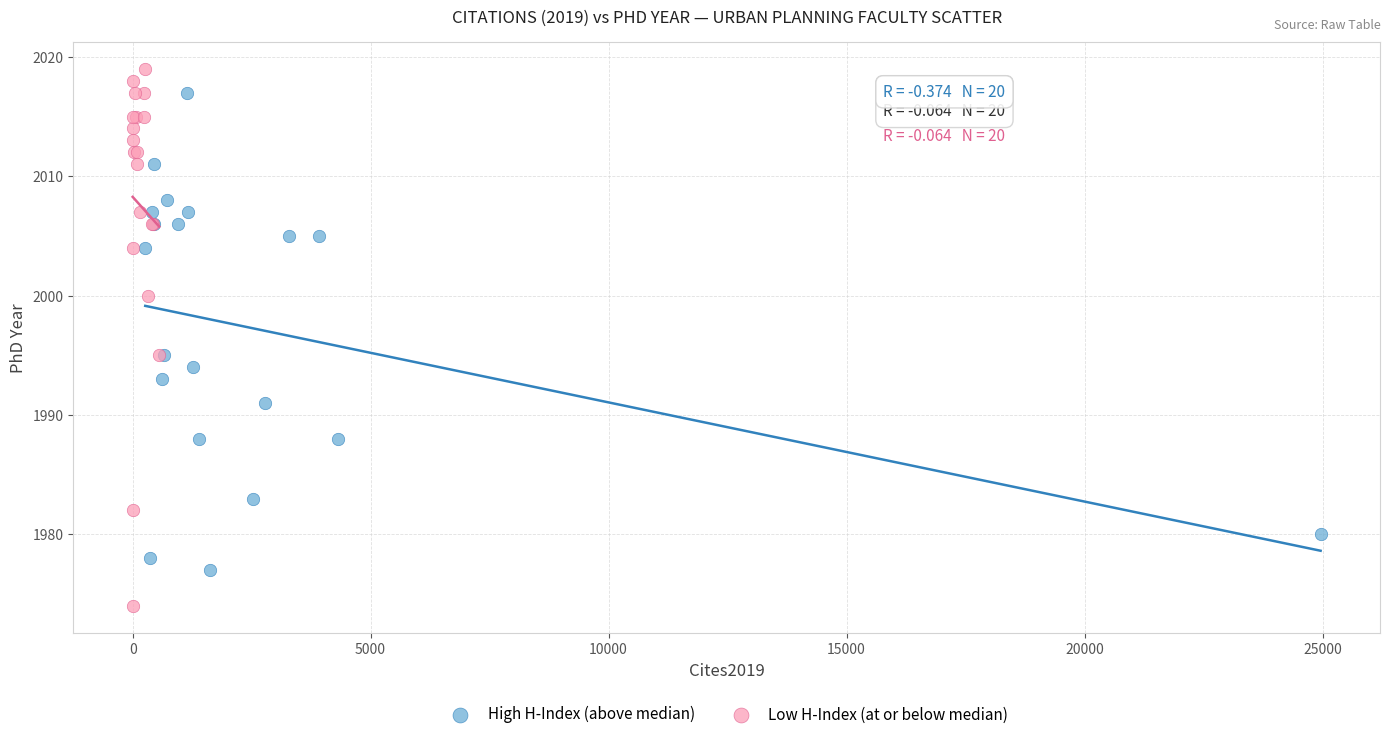

Which series contains the highest Y value?

Low H-Index (at or below median)